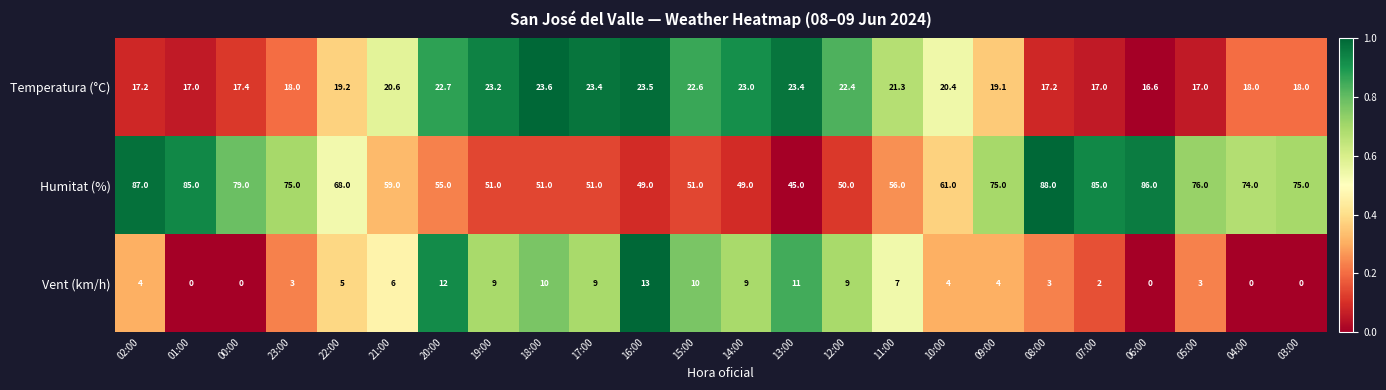

Is the value of Temperatura (°C) at 07:00 greater than the value of Humitat (%) at 05:00?

No